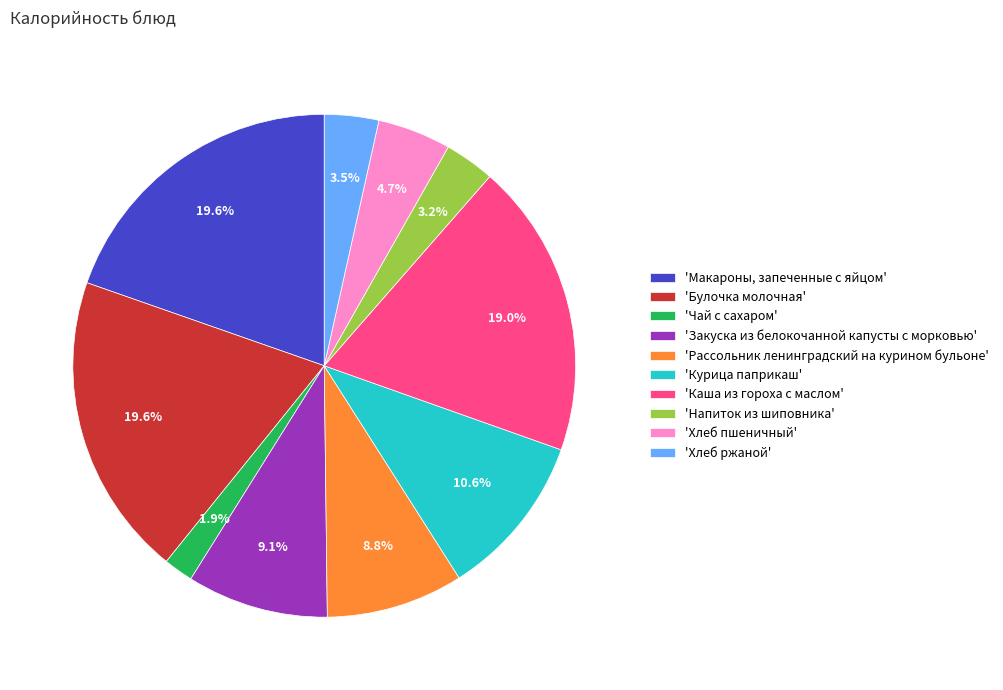

How many segments does this pie chart have?

10